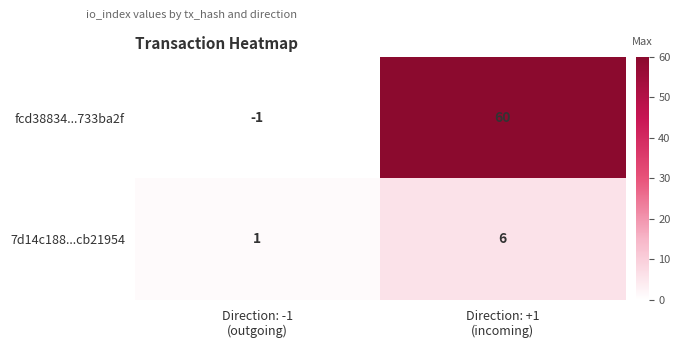

At which category is the sum across all series the highest?

Direction: +1
(incoming)